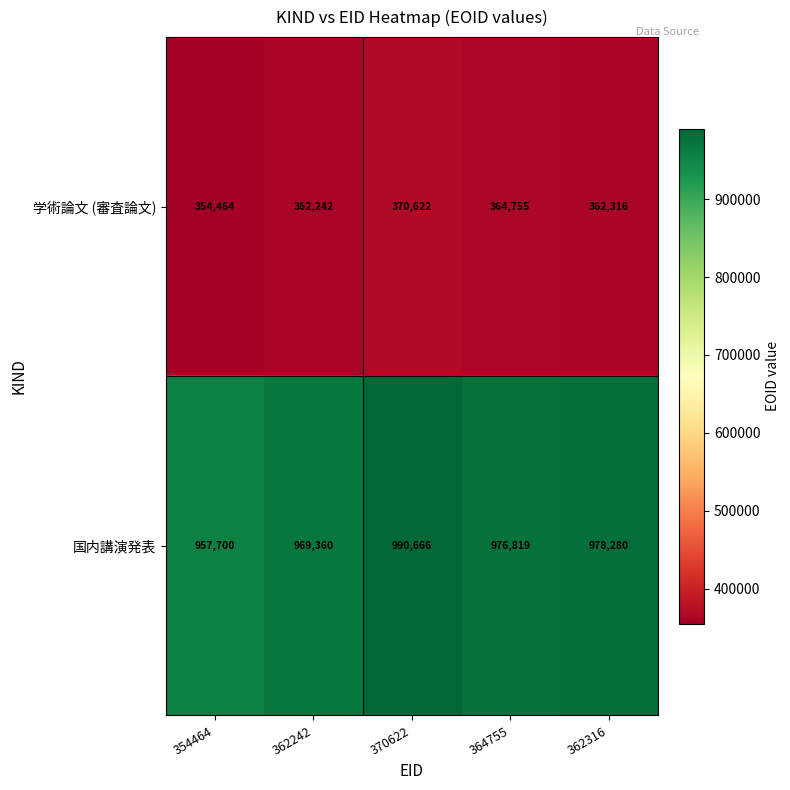

Which series has the widest spread of values?

国内講演発表